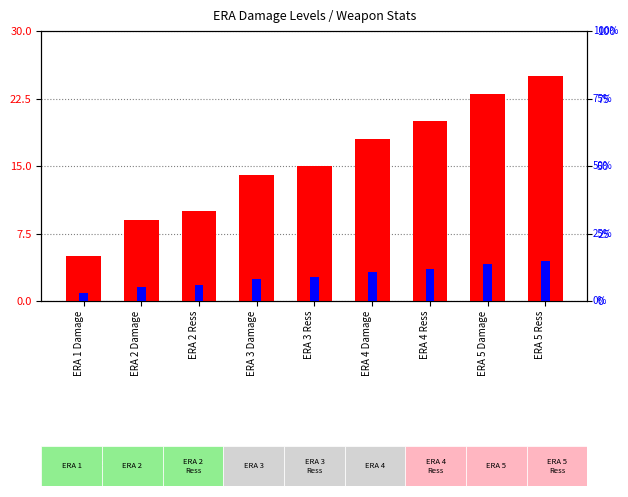

How many values in the percentile rank within the sample series are below 8?

3